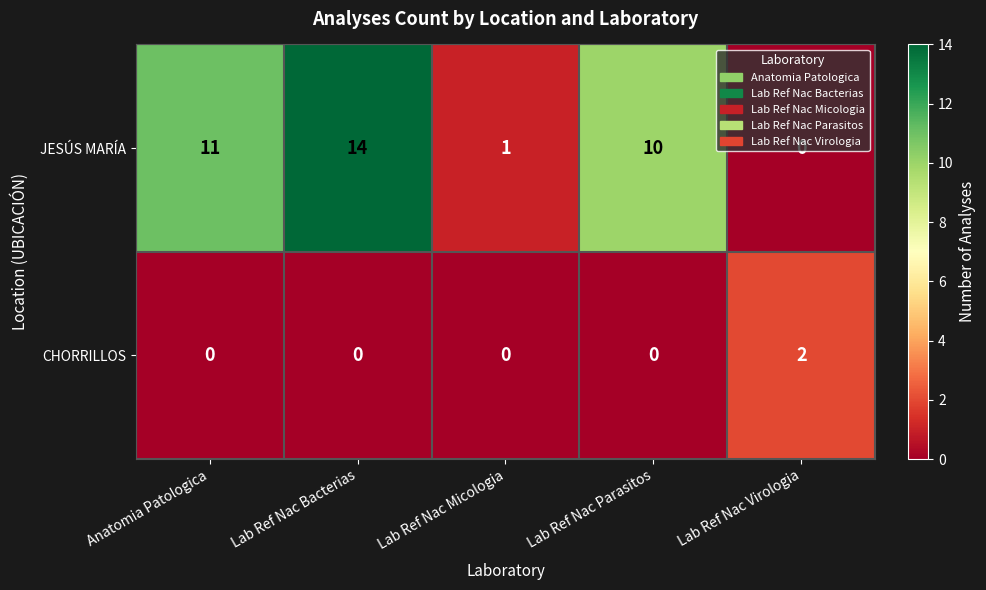

What is the maximum value shown in the chart?

14